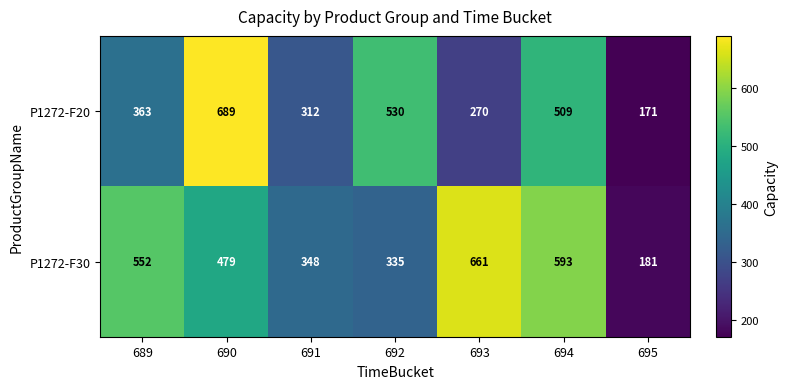

Rank the series at 695 from lowest to highest value.

P1272-F20, P1272-F30